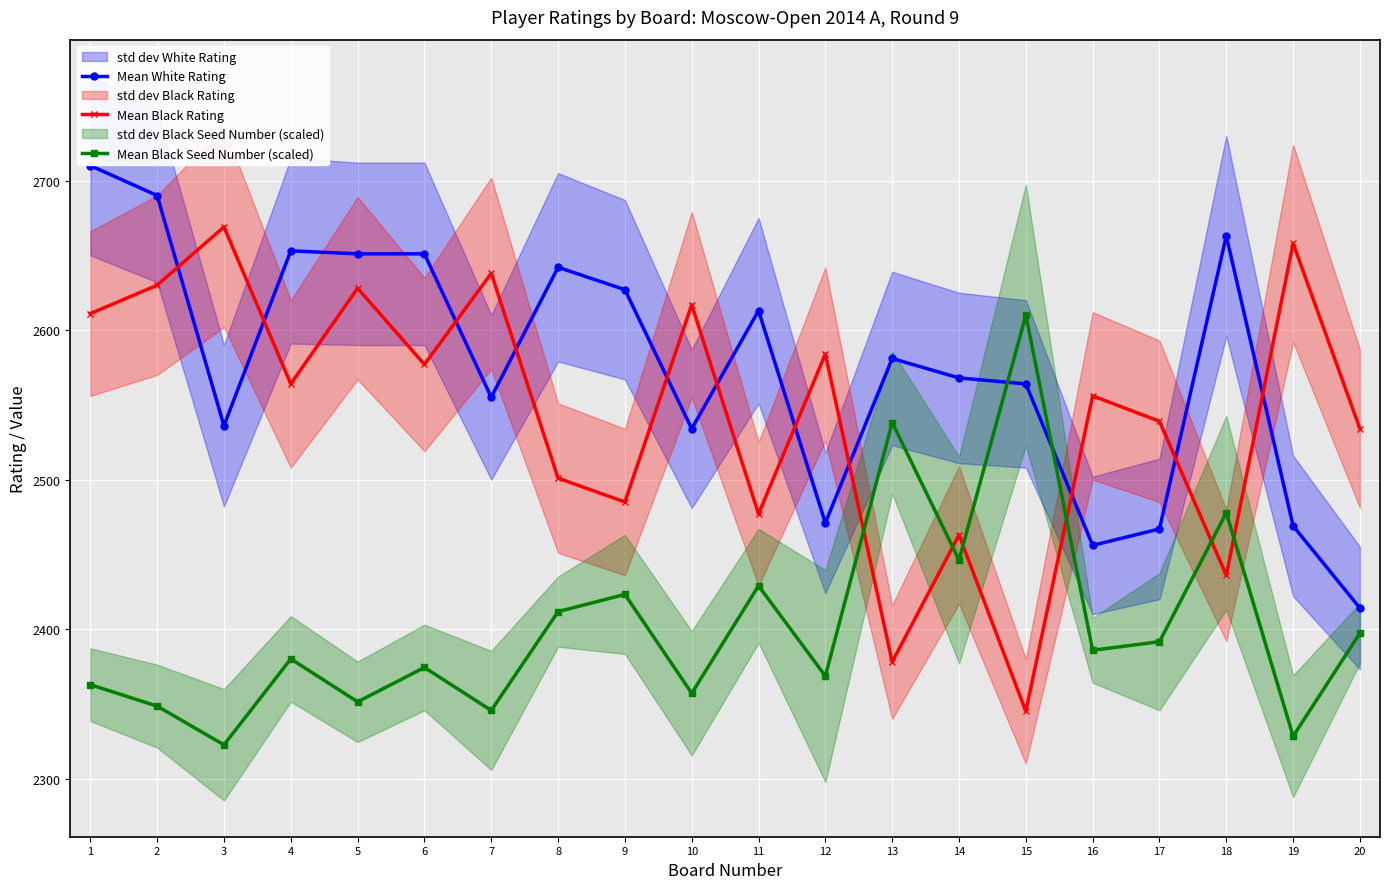

In Mean Black Rating, how many points are lower than both neighbors (excluding endpoints)?

7